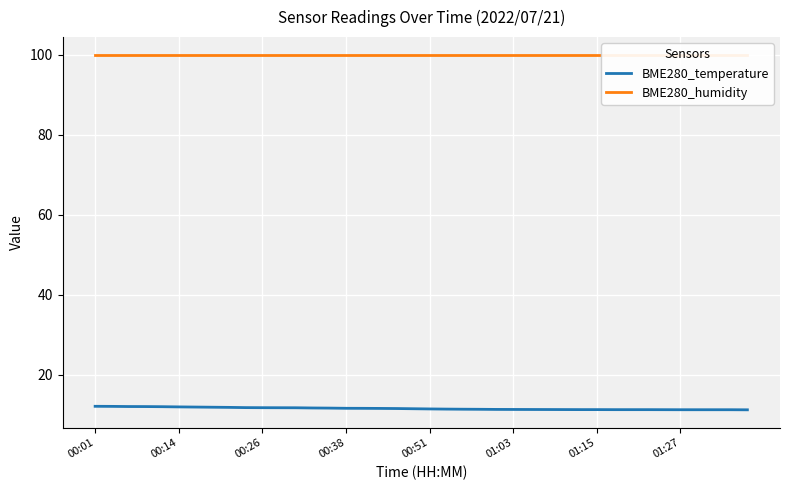

True or false: BME280_temperature and BME280_humidity intersect in this chart.

False